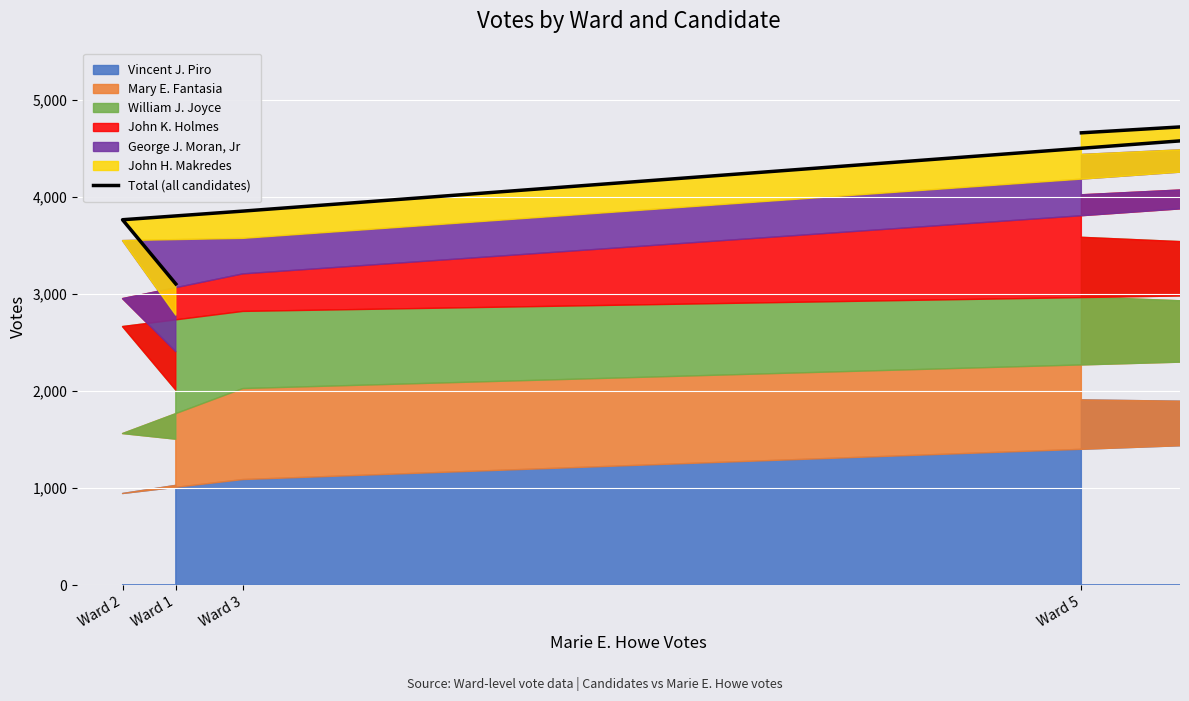

What is the difference between the values at Ward 2 and Ward 1?

662